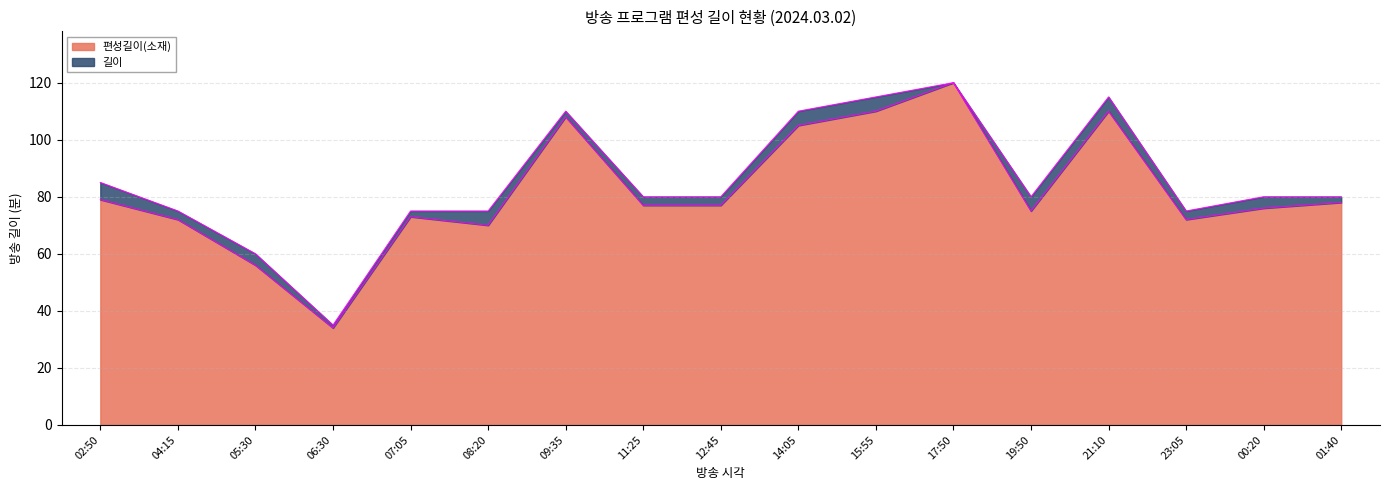

Does the chart display data point markers on the line(s)?

No